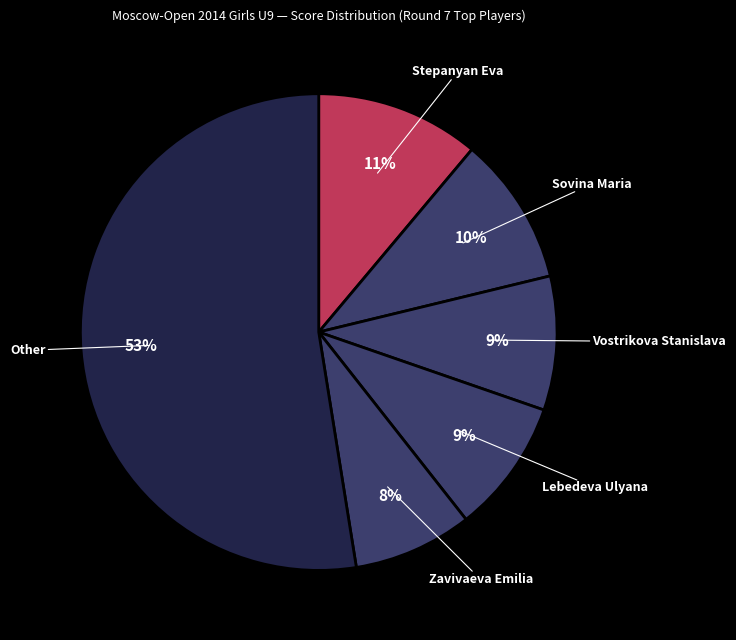

How many segments does this pie chart have?

6